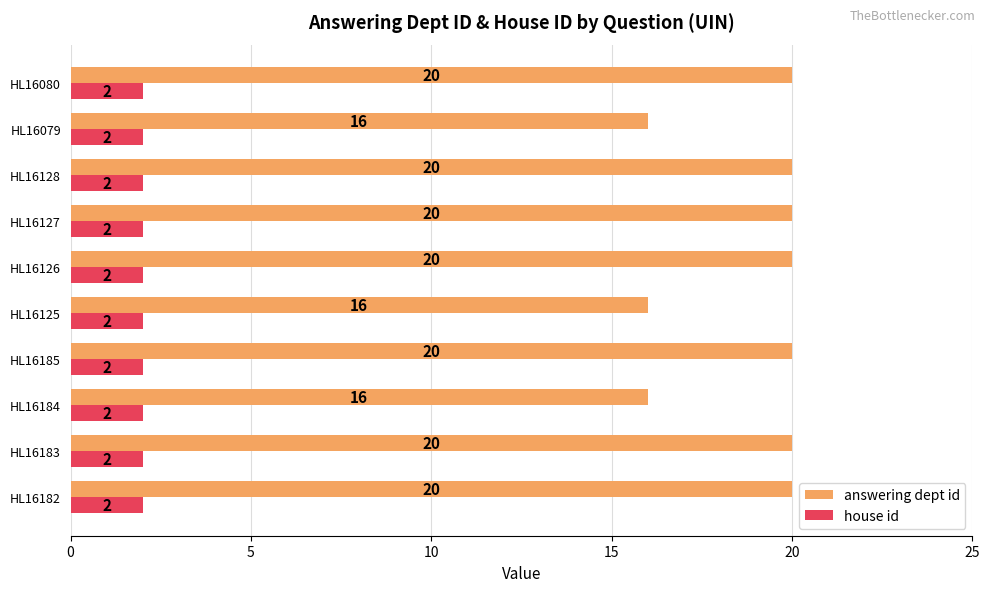

True or false: house id has a value of 2 at HL16125.

True